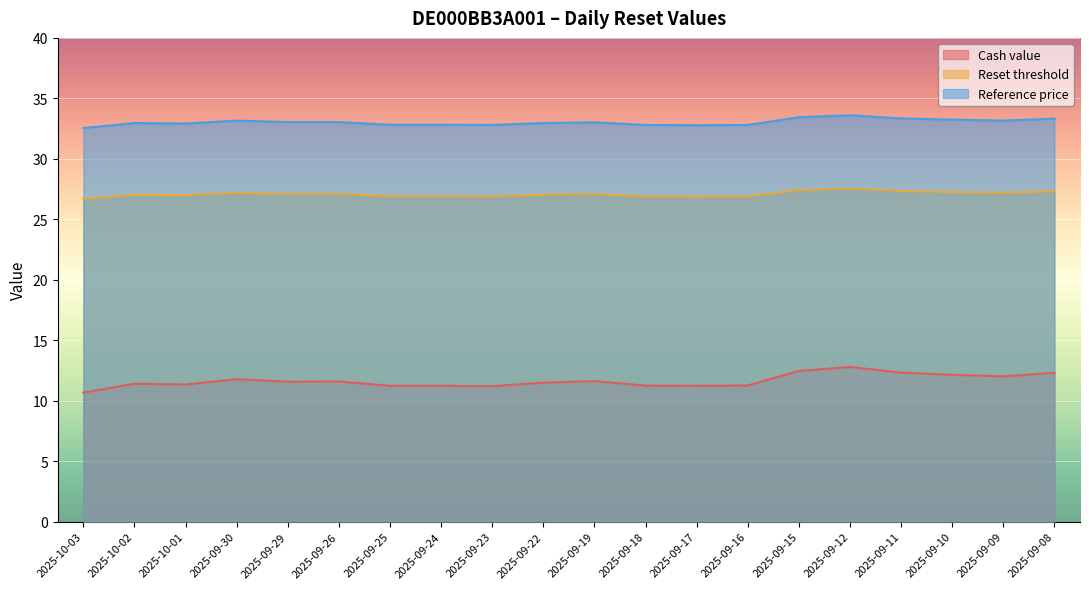

List the labels in order of Reference price value, largest first.

2025-09-12, 2025-09-15, 2025-09-11, 2025-09-08, 2025-09-10, 2025-09-30, 2025-09-09, 2025-09-29, 2025-09-26, 2025-09-19, 2025-10-02, 2025-09-22, 2025-10-01, 2025-09-25, 2025-09-24, 2025-09-23, 2025-09-18, 2025-09-16, 2025-09-17, 2025-10-03